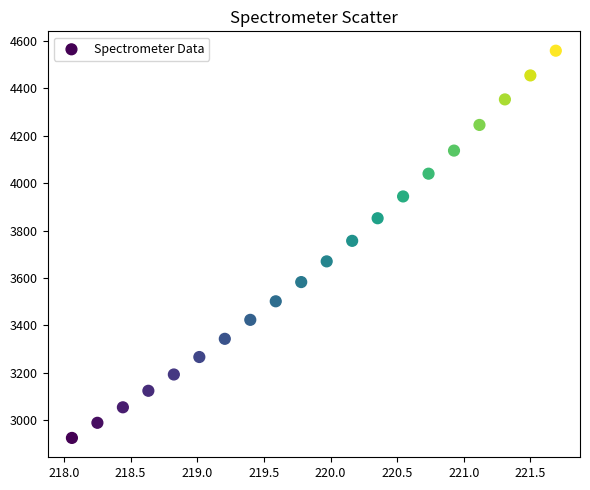

What is the range of X values (max minus min)?

3.6